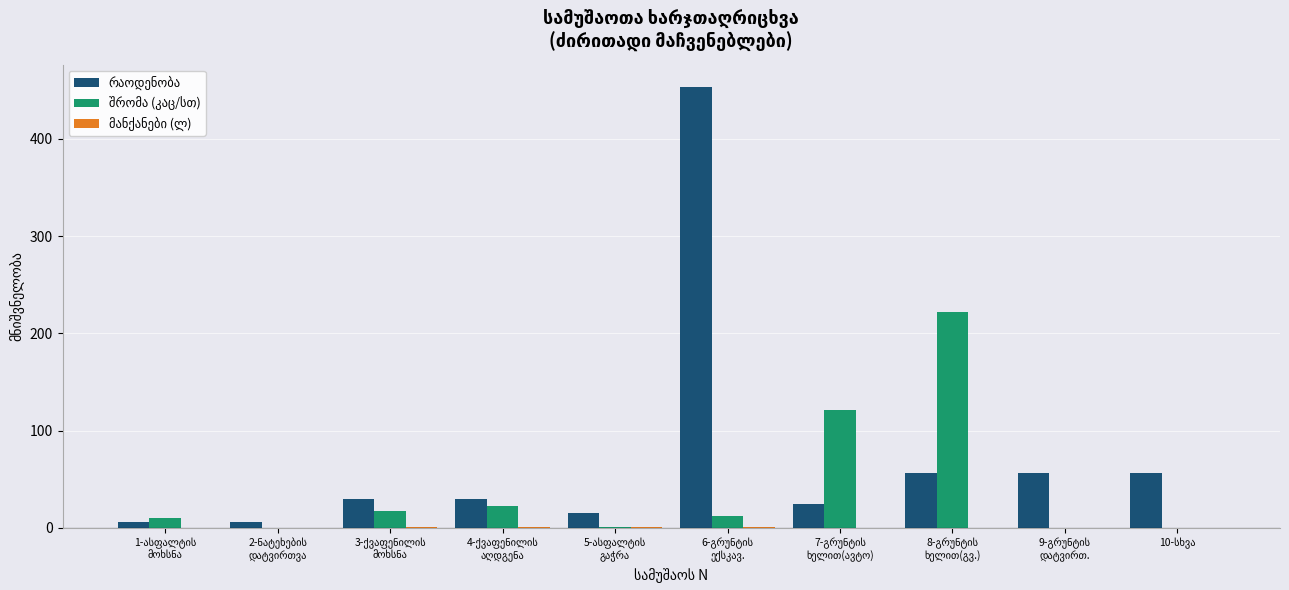

What is the maximum value shown in the chart?

453.6